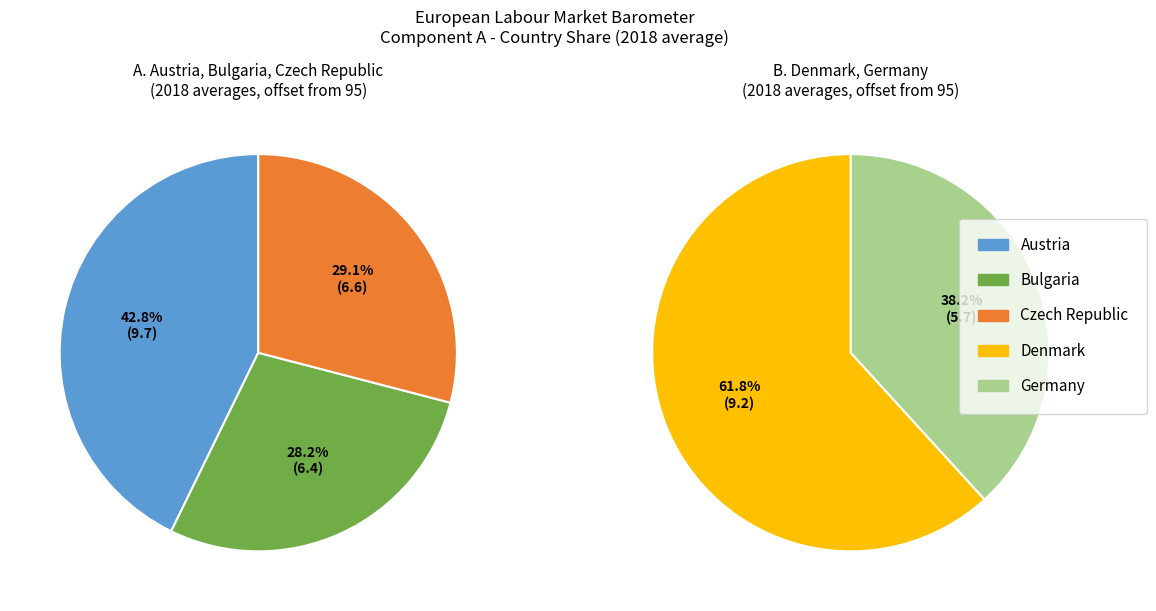

Between 7 and 10, which series saw the biggest shift?

Czech Republic